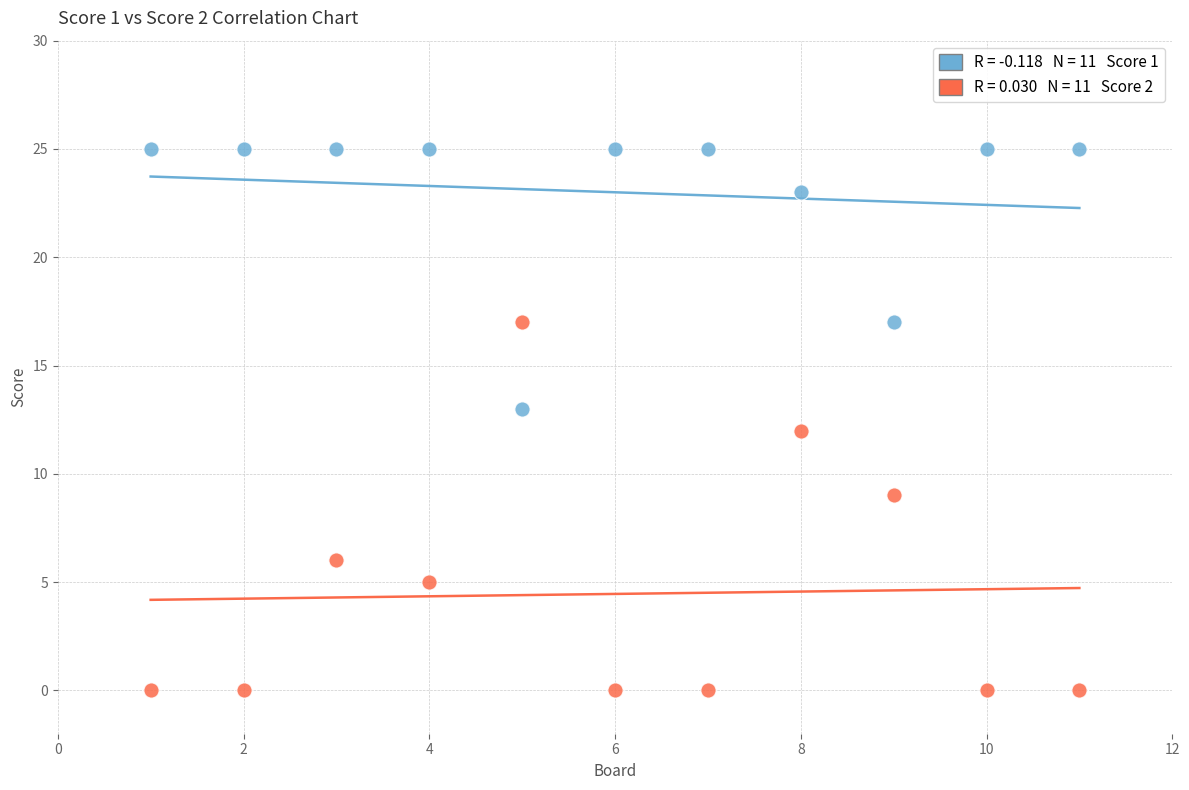

Across all data points, what is the range of X values (max minus min)?

10